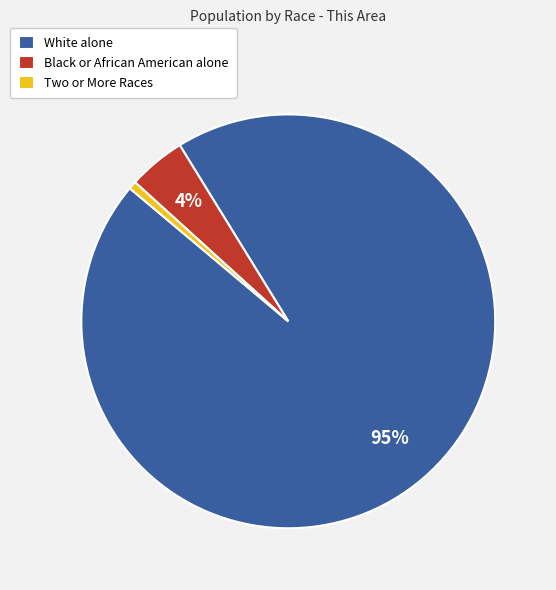

Count the number of slices in the pie.

3